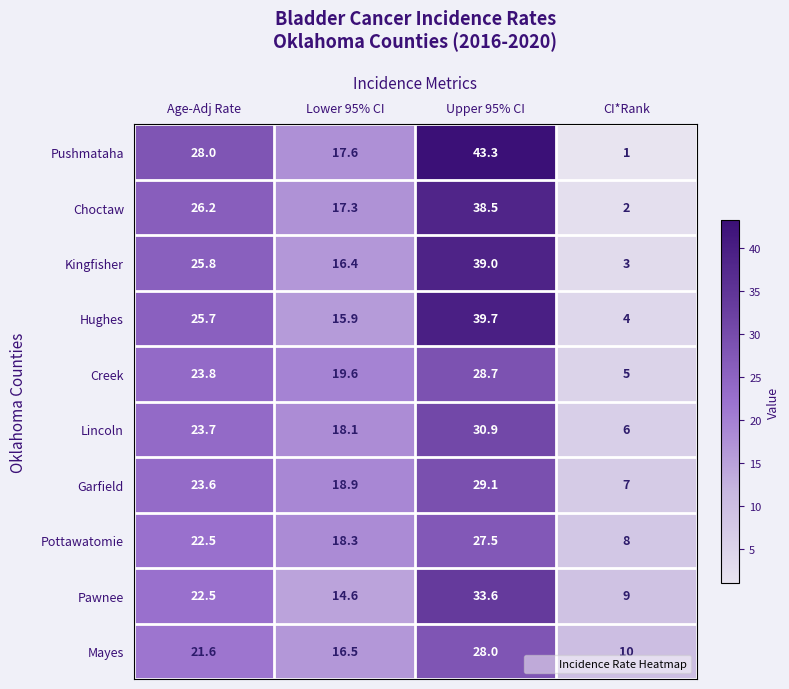

What is the total value across all series at Age-Adj Rate?

243.4